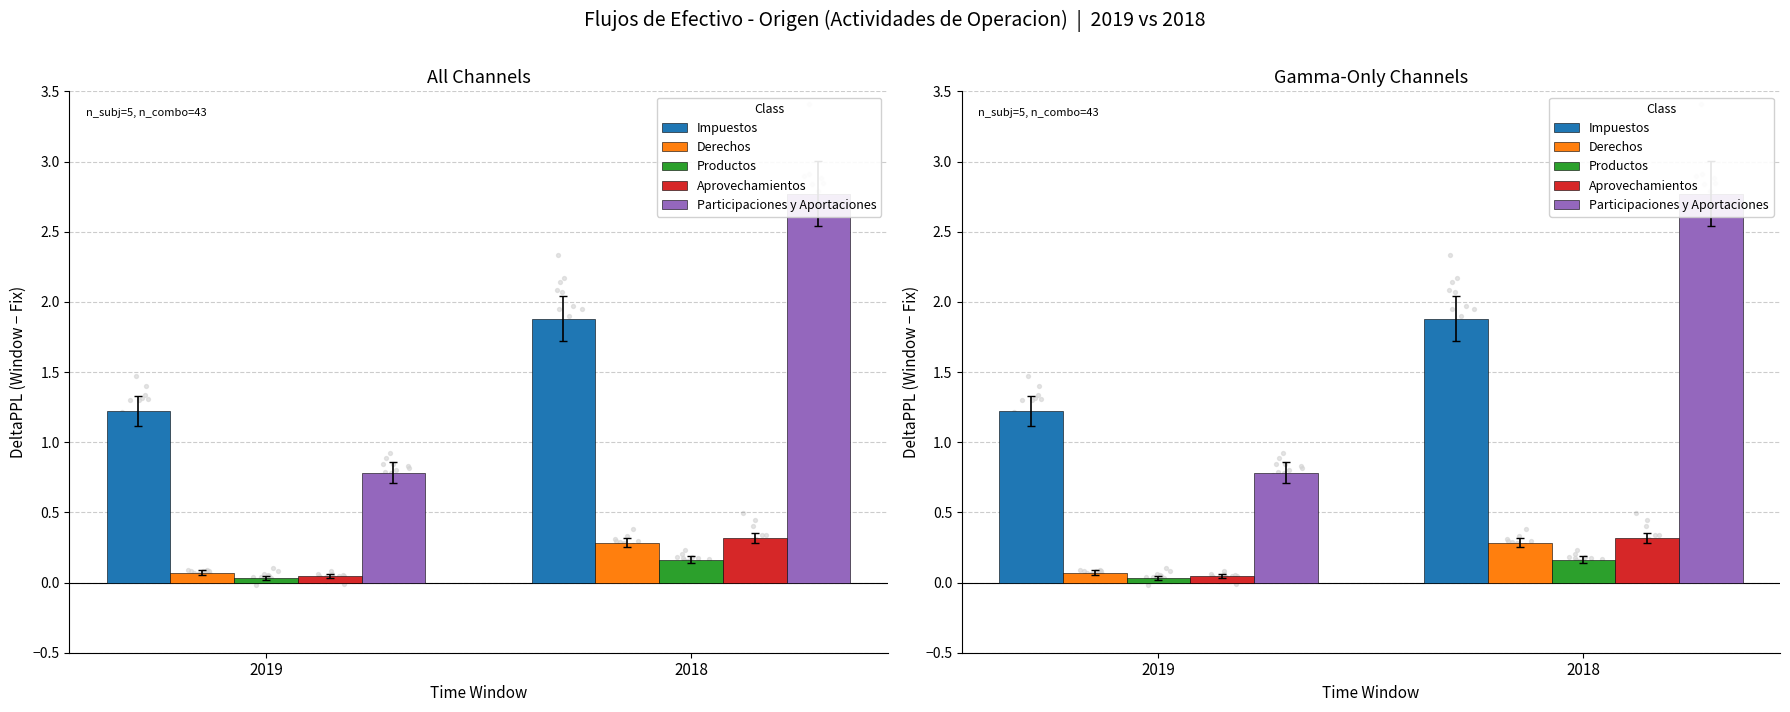

Which series reaches the minimum Y coordinate?

Productos